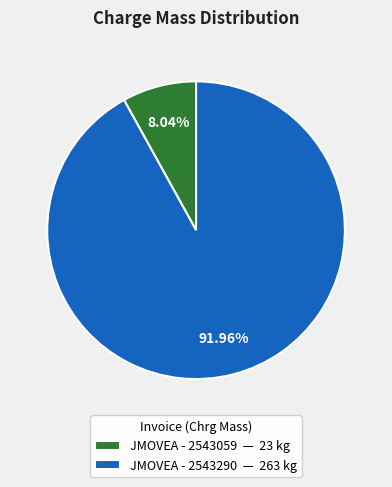

How many slices are in this pie chart?

2